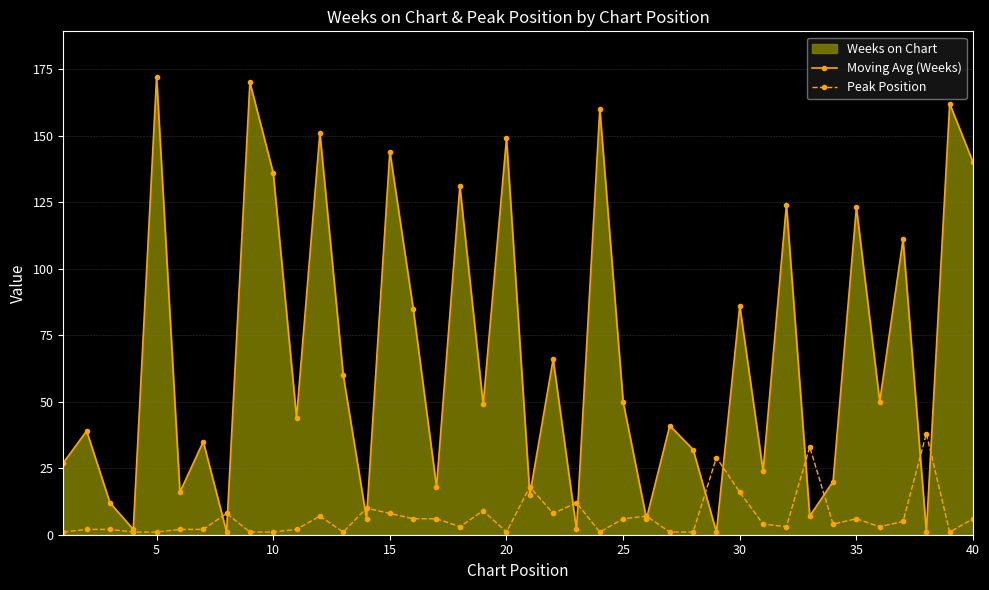

Is it true that Moving Avg (Weeks) equals 128 at 30?

False